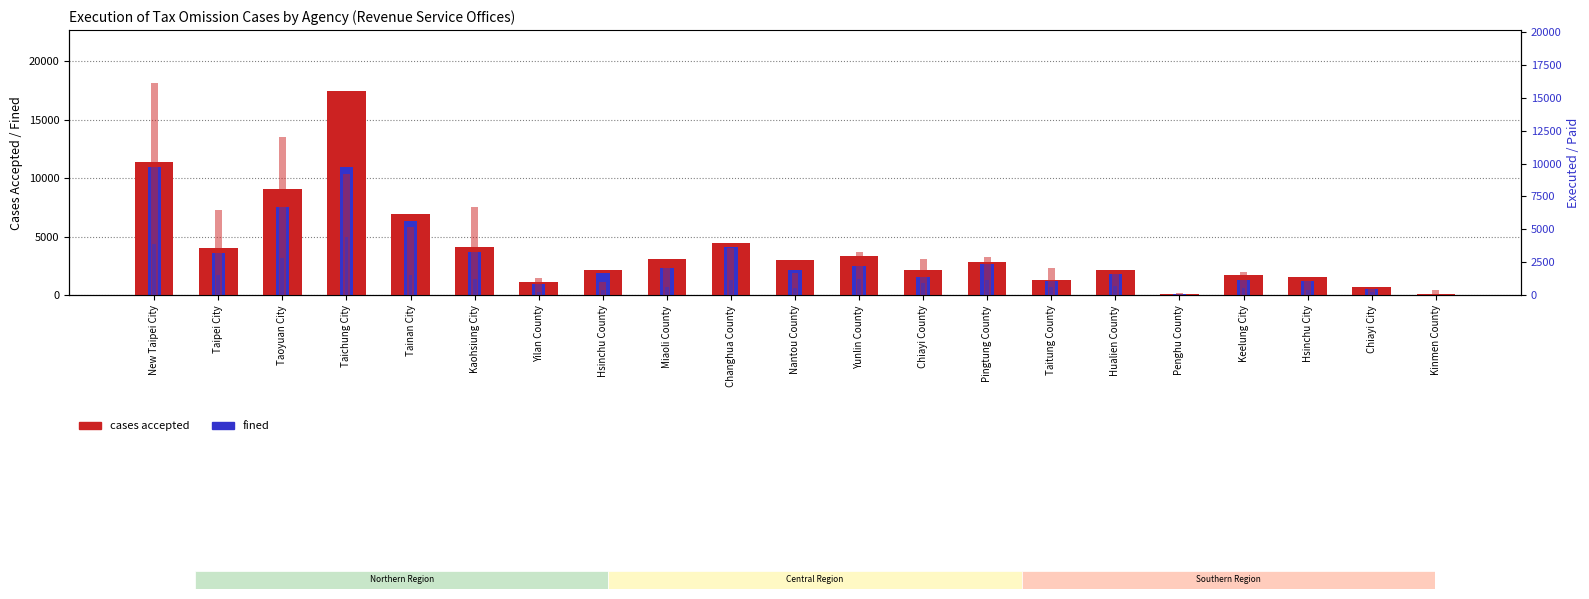

At which category is the sum across all series the highest?

New Taipei City